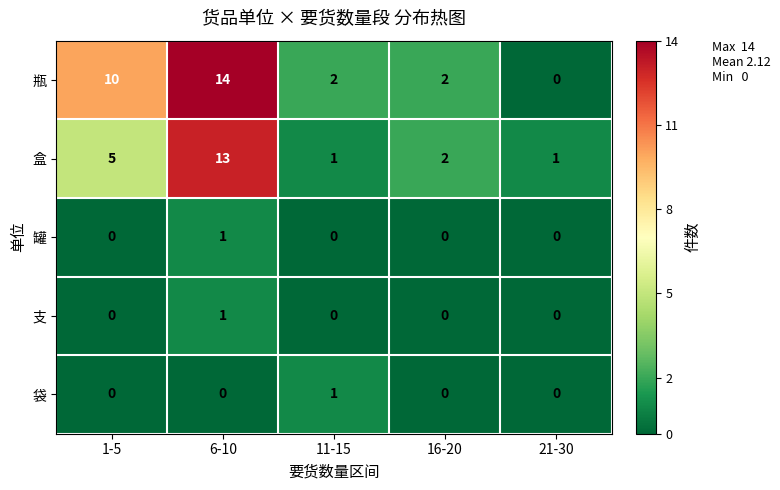

How many 袋 values are between 0 and 1?

5